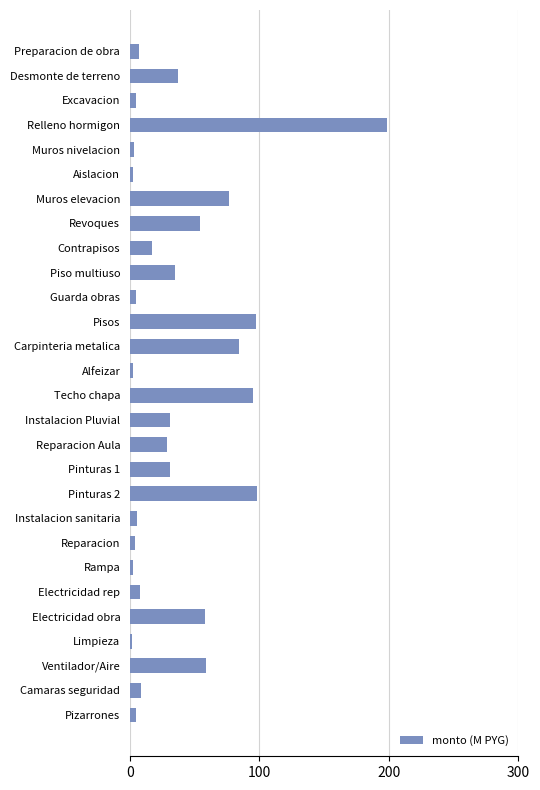

The chart shows a value of 57.9 at Electricidad obra. True or false?

True